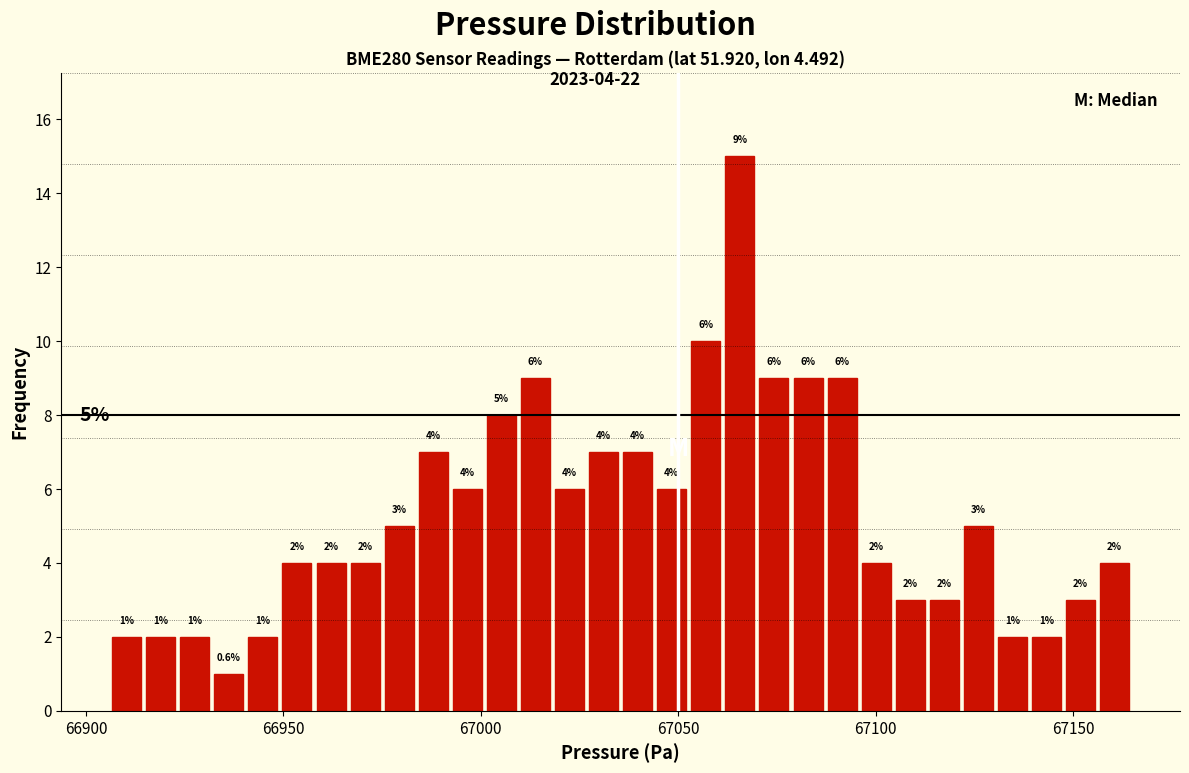

Around what value on the x-axis is the tallest bar? Give the approximate position of its centre, as read against the axis.

67065